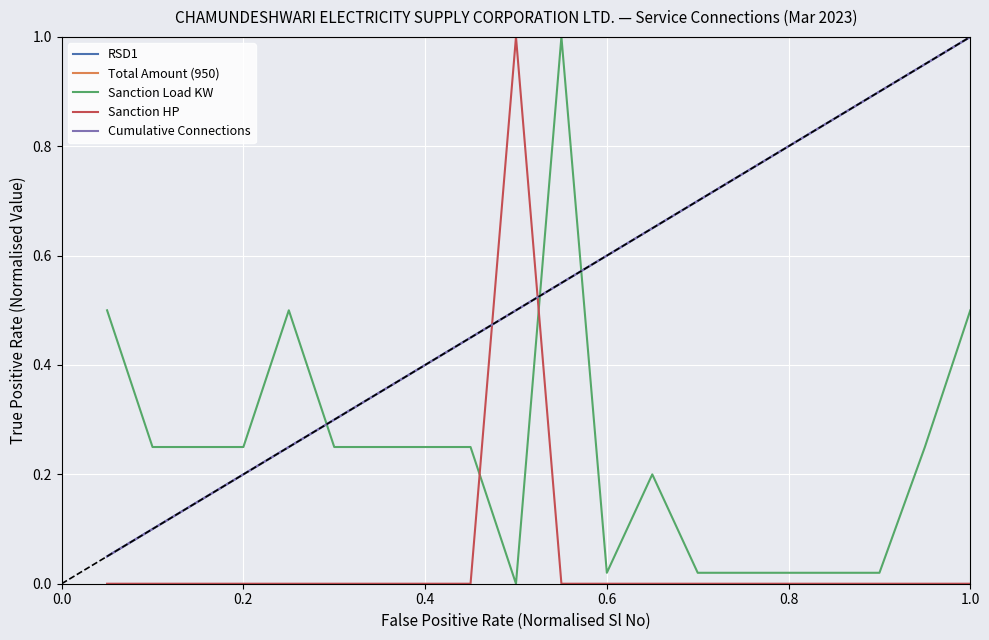

Which series has the largest range (max minus min)?

Sanction Load KW